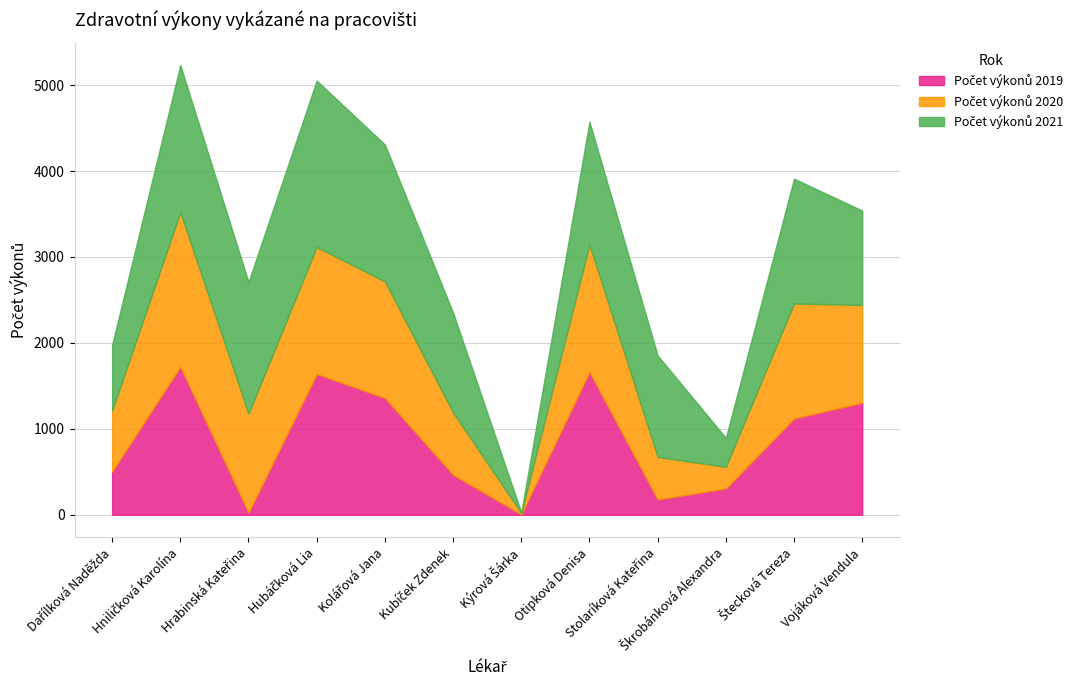

How many lines are shown in the chart?

3